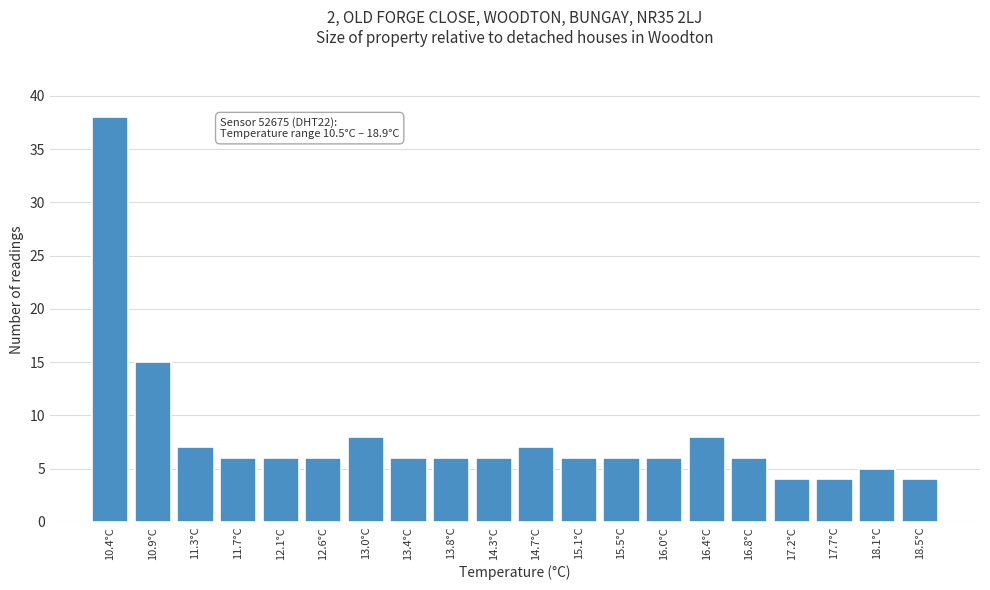

Reading left to right, list all the values displayed in this chart.

10.4°C=38	10.9°C=15	11.3°C=7	11.7°C=6	12.1°C=6	12.6°C=6	13.0°C=8	13.4°C=6	13.8°C=6	14.3°C=6	14.7°C=7	15.1°C=6	15.5°C=6	16.0°C=6	16.4°C=8	16.8°C=6	17.2°C=4	17.7°C=4	18.1°C=5	18.5°C=4